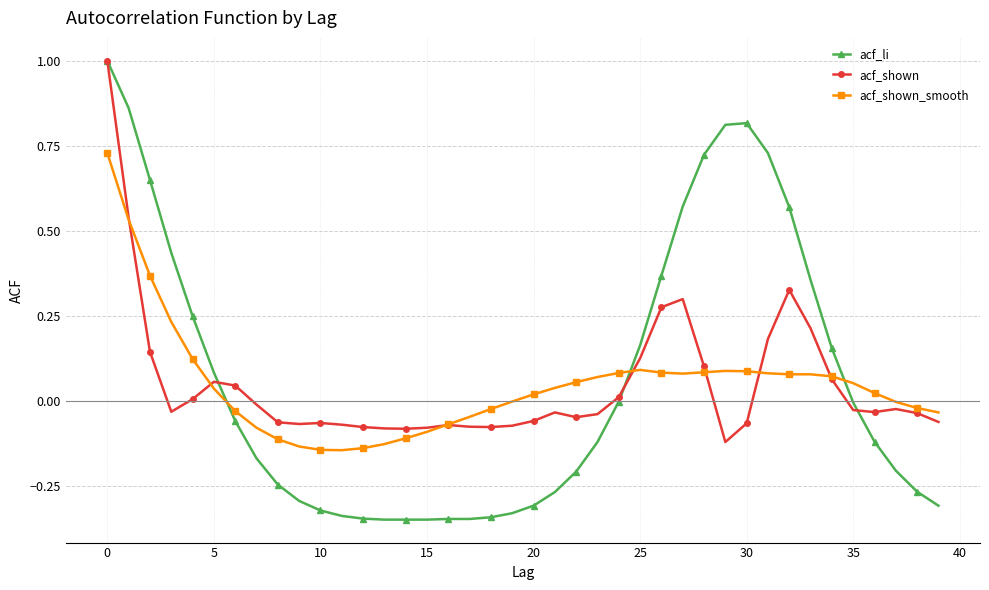

What is the highest value of the acf_shown series?

1.0